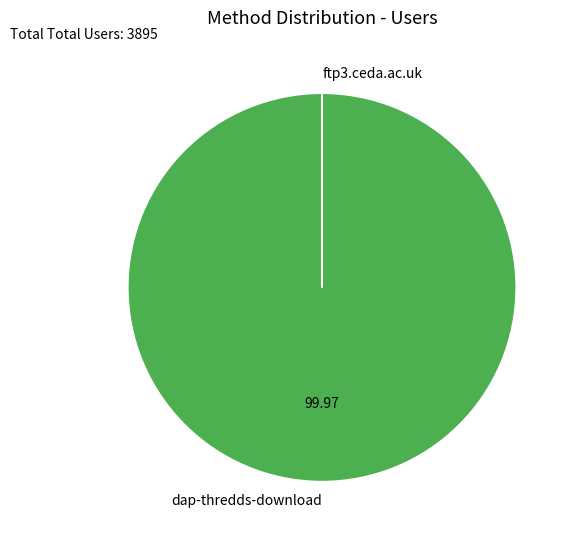

Which category has the biggest portion of the pie?

dap-thredds-download